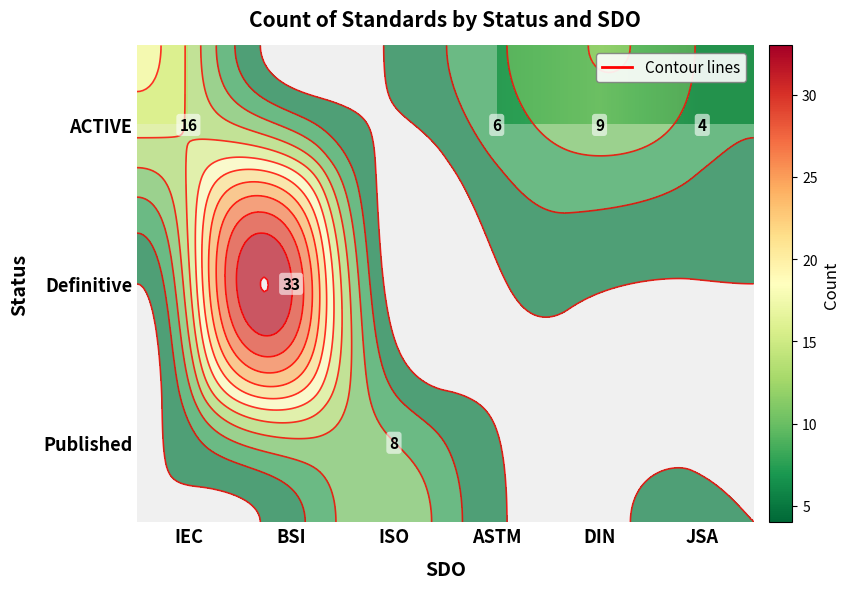

Which has a higher value, ASTM or BSI?

ASTM